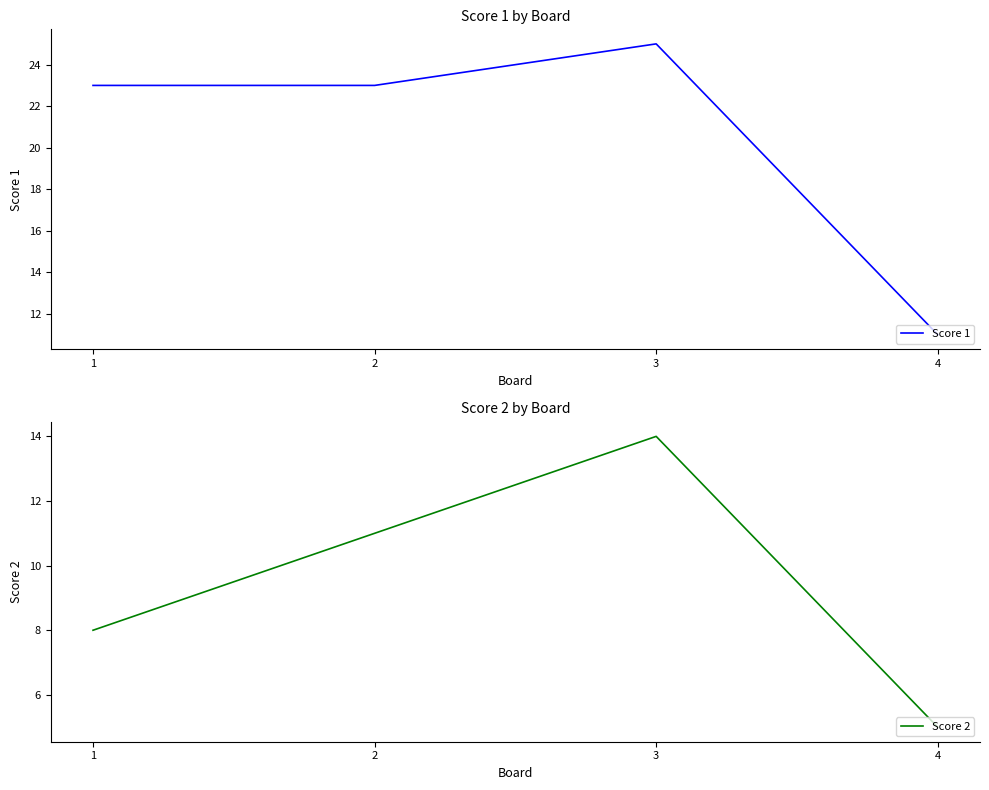

Reading left to right, list all the values displayed in this chart.

Score 1: 1=23	2=23	3=25	4=11
Score 2: 1=8	2=11	3=14	4=5